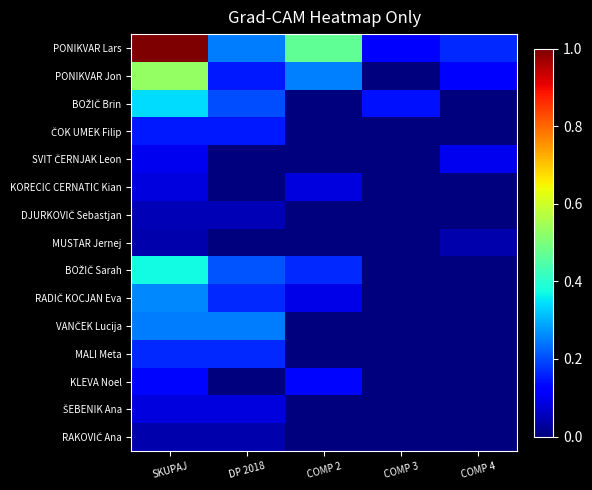

Which series has the largest total across all categories?

PONIKVAR Lars